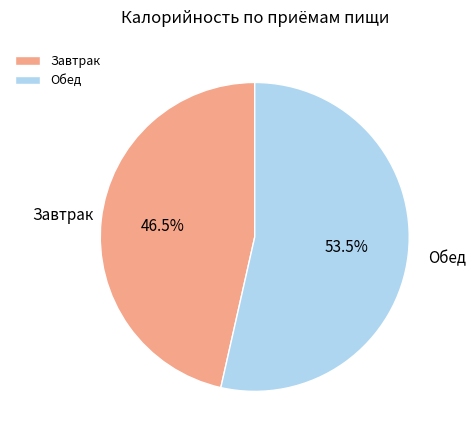

How many segments does this pie chart have?

2